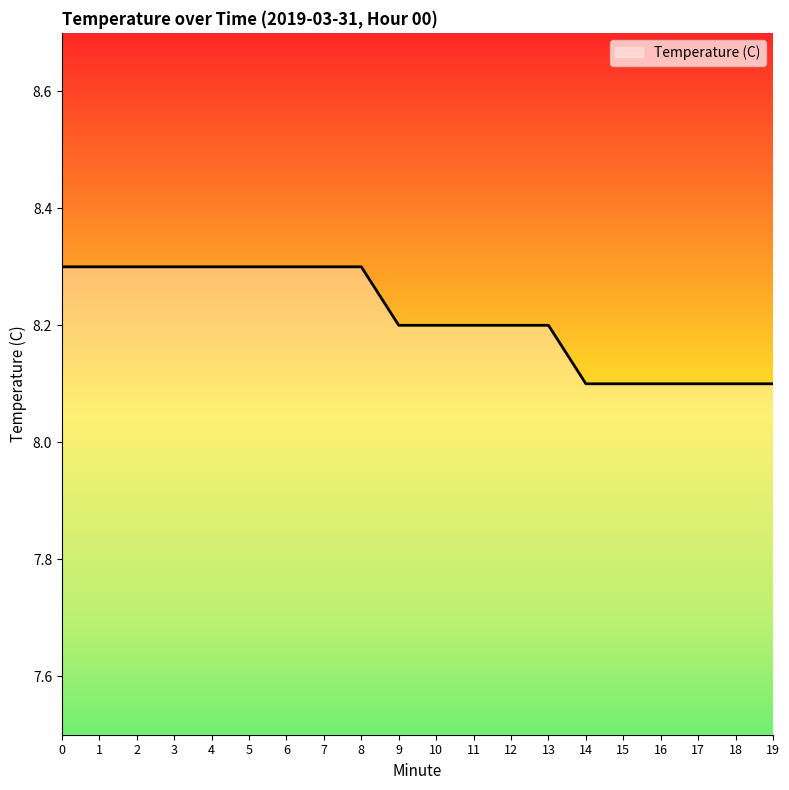

Reading left to right, extract all data points from this chart.

0=8.3	1=8.3	2=8.3	3=8.3	4=8.3	5=8.3	6=8.3	7=8.3	8=8.3	9=8.2	10=8.2	11=8.2	12=8.2	13=8.2	14=8.1	15=8.1	16=8.1	17=8.1	18=8.1	19=8.1